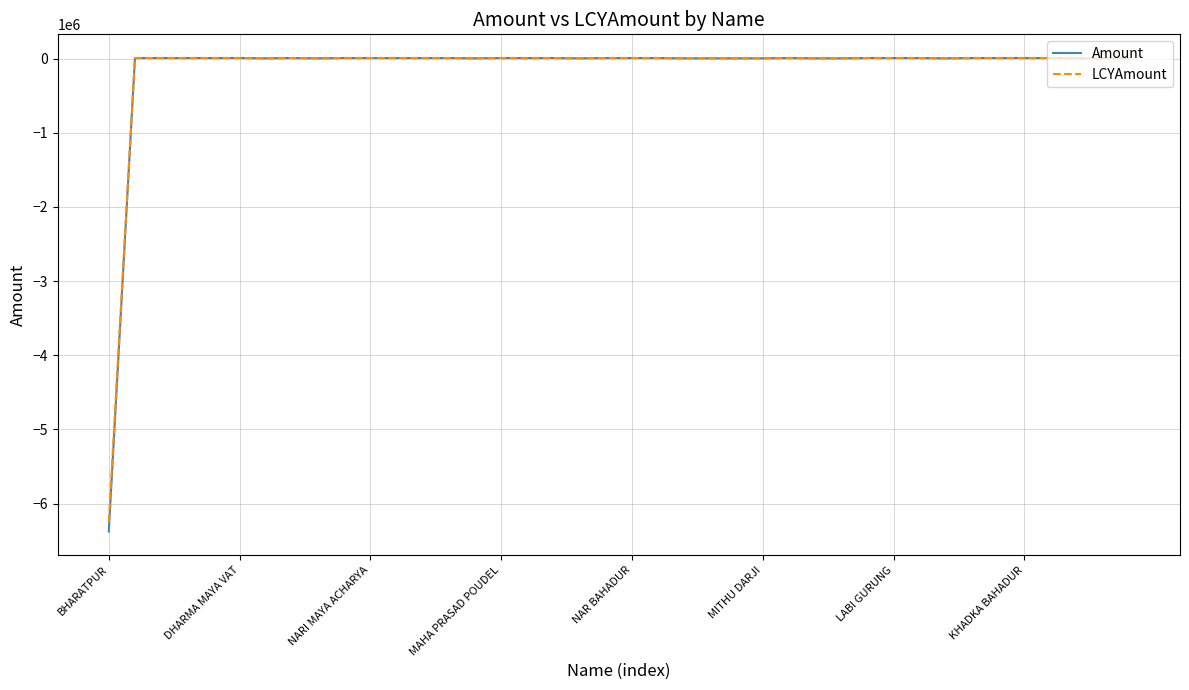

What is the minimum value for Amount?

-6376000